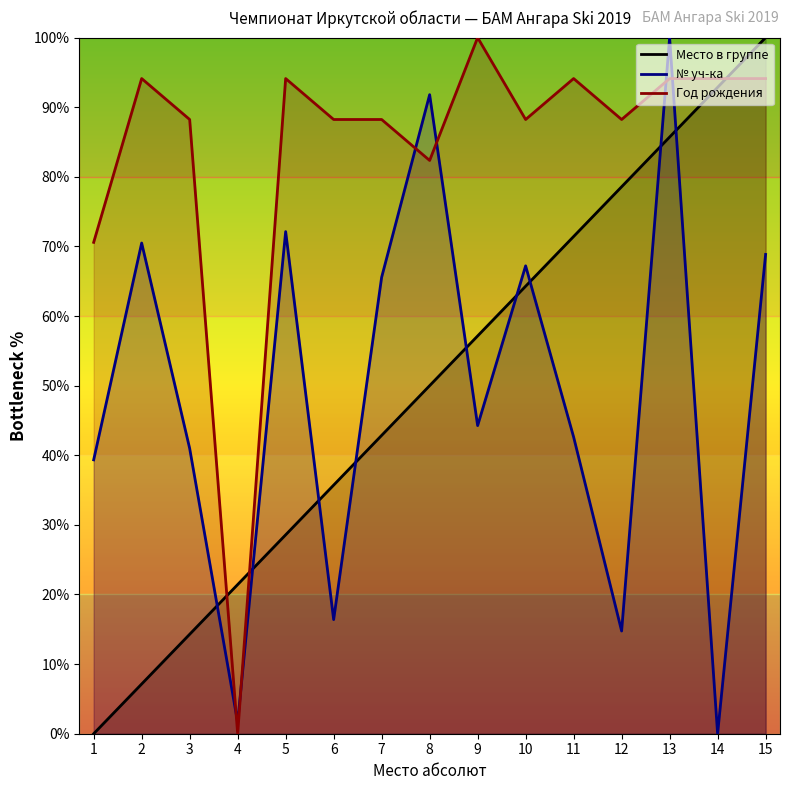

What is the difference between the second highest and minimum values in the Год рождения series?

94.1